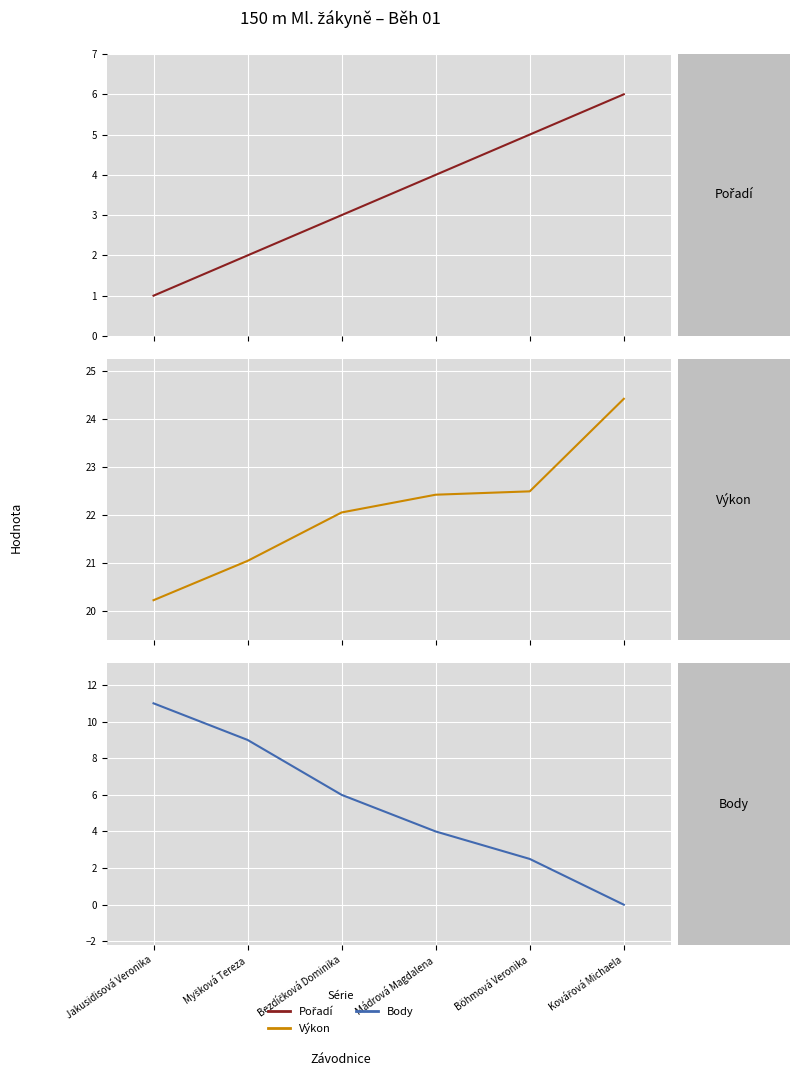

Where is Výkon nearest to the value 22?

Bezdíčková Dominika